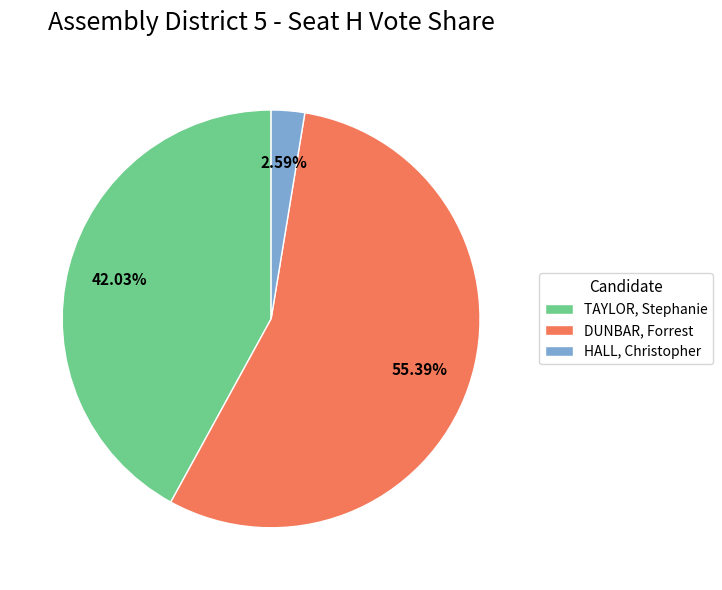

Which category has the biggest portion of the pie?

DUNBAR, Forrest